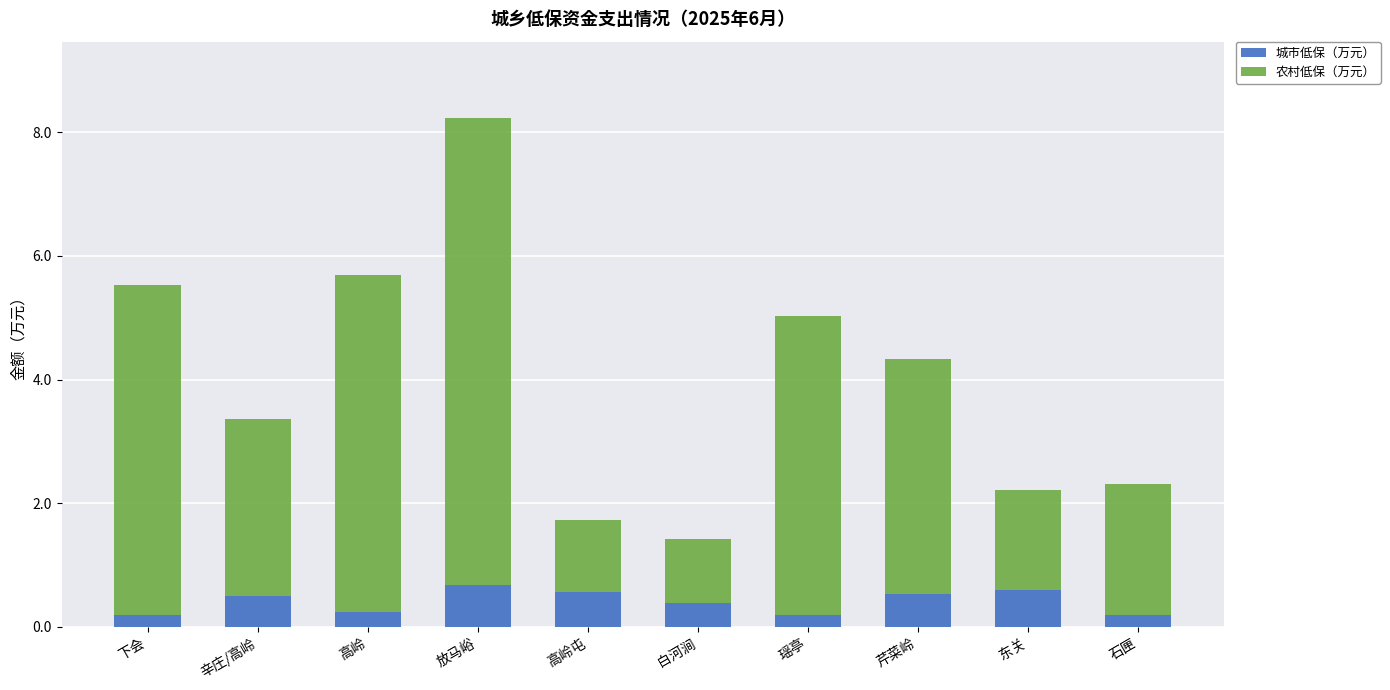

What is the maximum value for 城市低保（万元）?

0.7